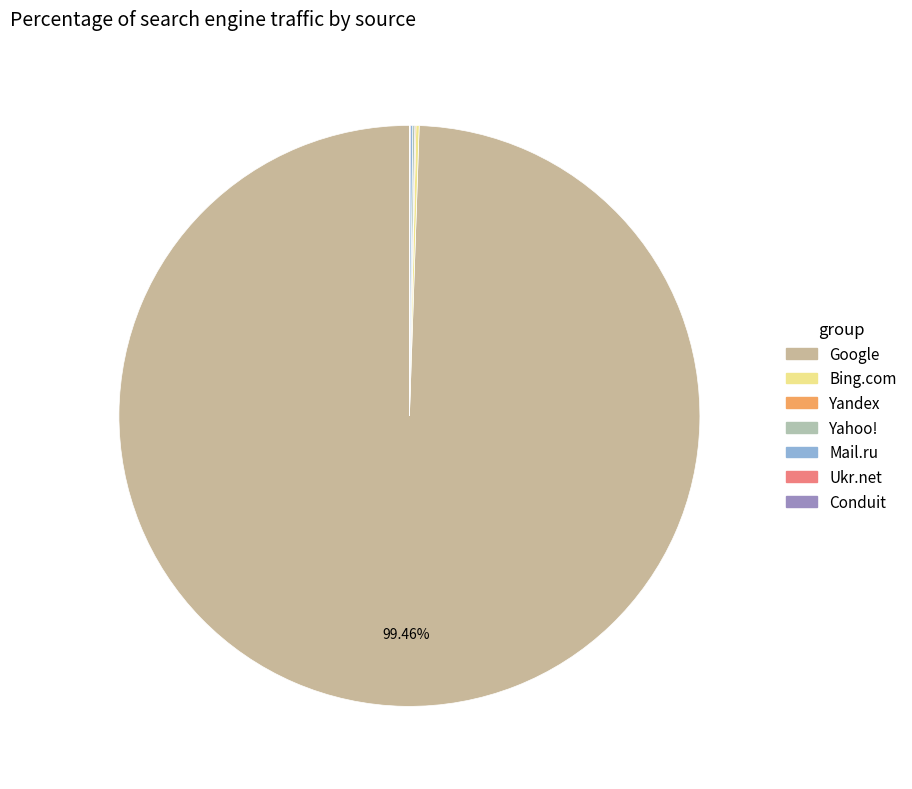

The Google slice represents 99% of the pie. True or false?

True